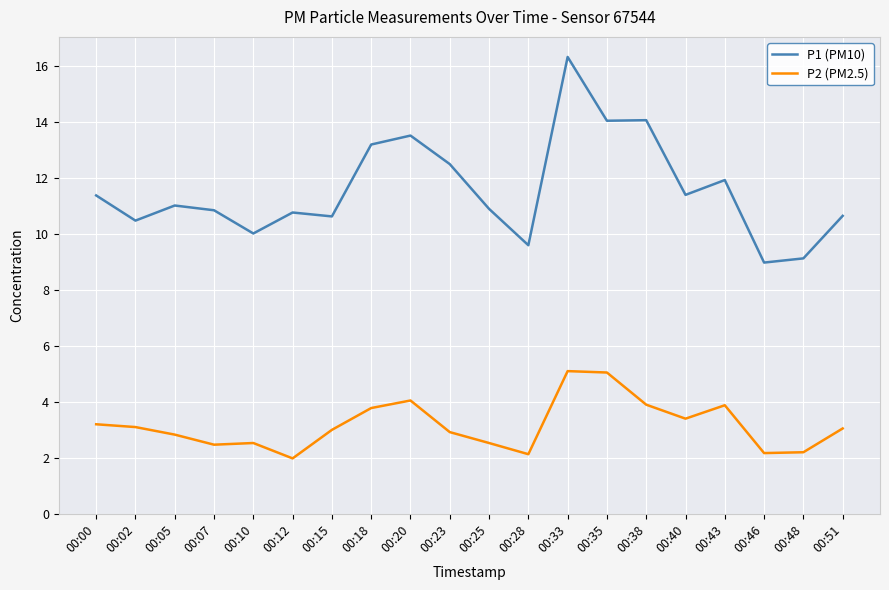

Where is P1 (PM10) nearest to the value 12?

00:43